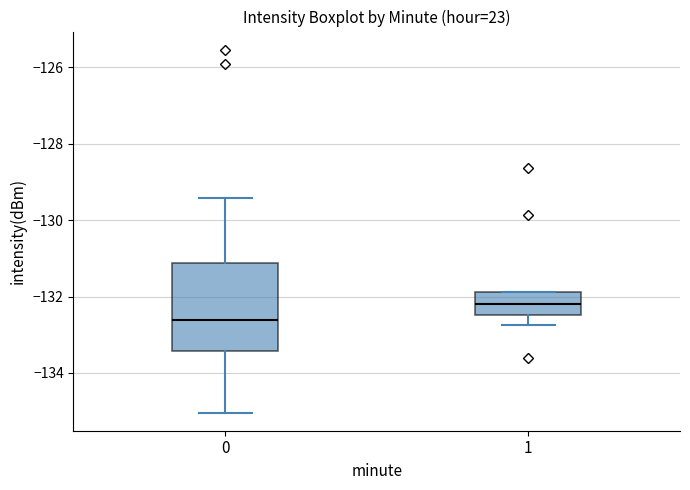

Which box has the highest median line?

1